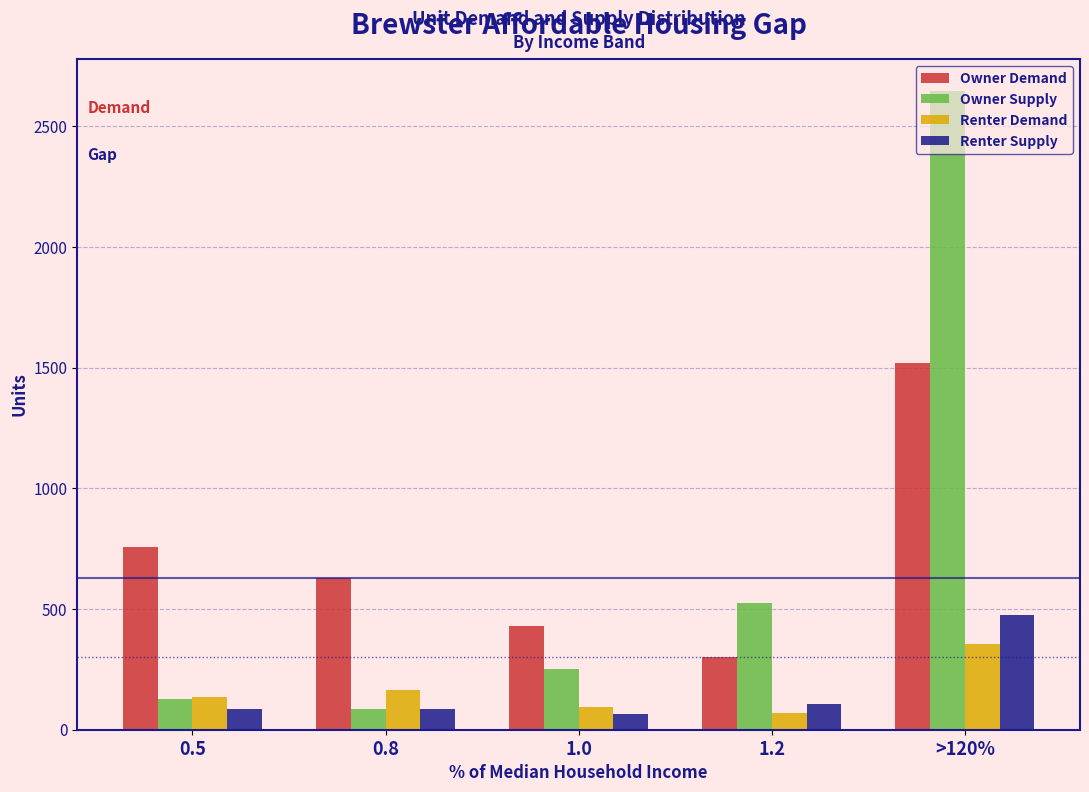

Which series has the widest spread of values?

Owner Supply